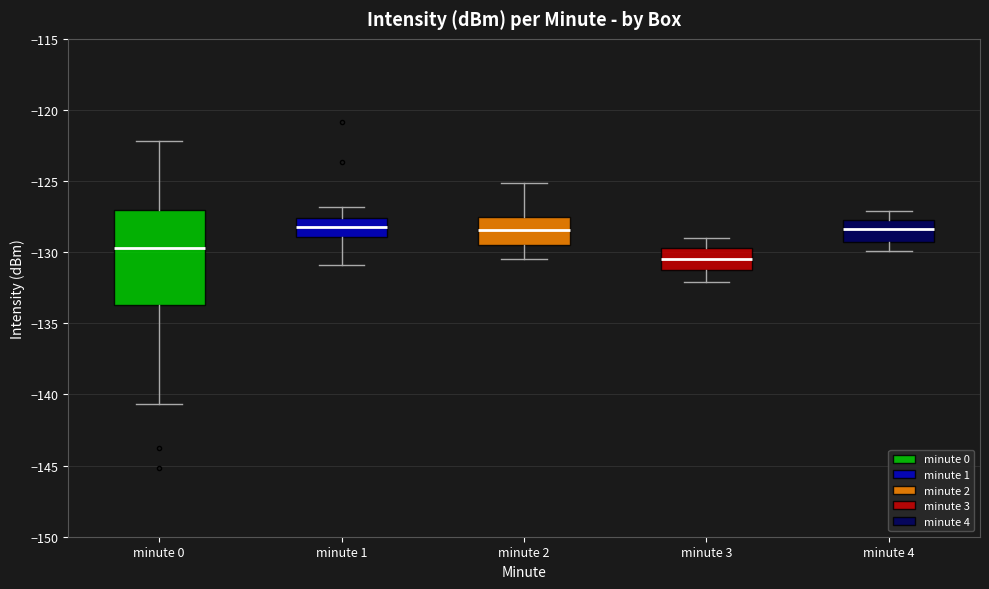

Where does the upper whisker of the box for minute 0 end on the y-axis? The values are not printed on the chart, so give them approximately, as read against the axis.

-122.0